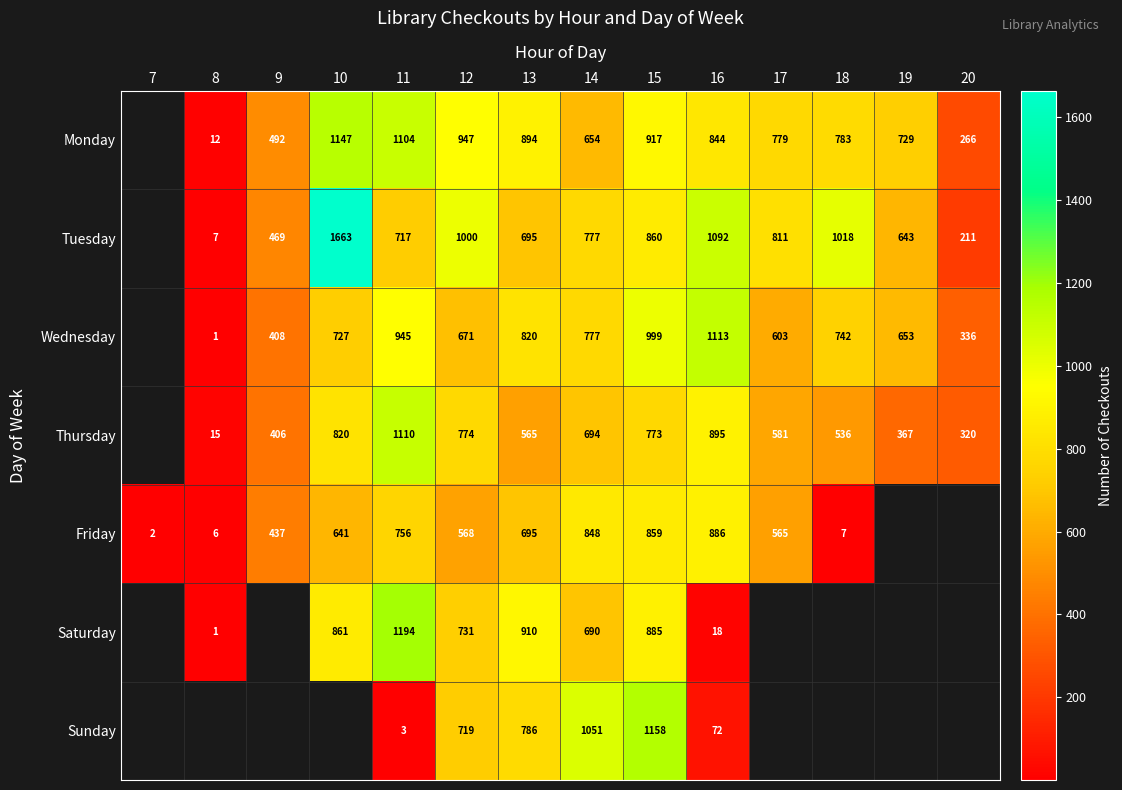

What is the total value across all series at 13?

5365